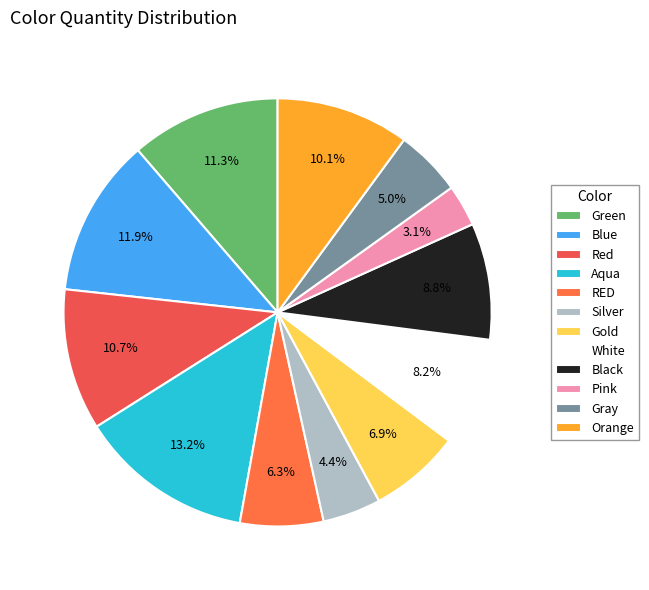

What is the change in value from Blue to Pink?

-14